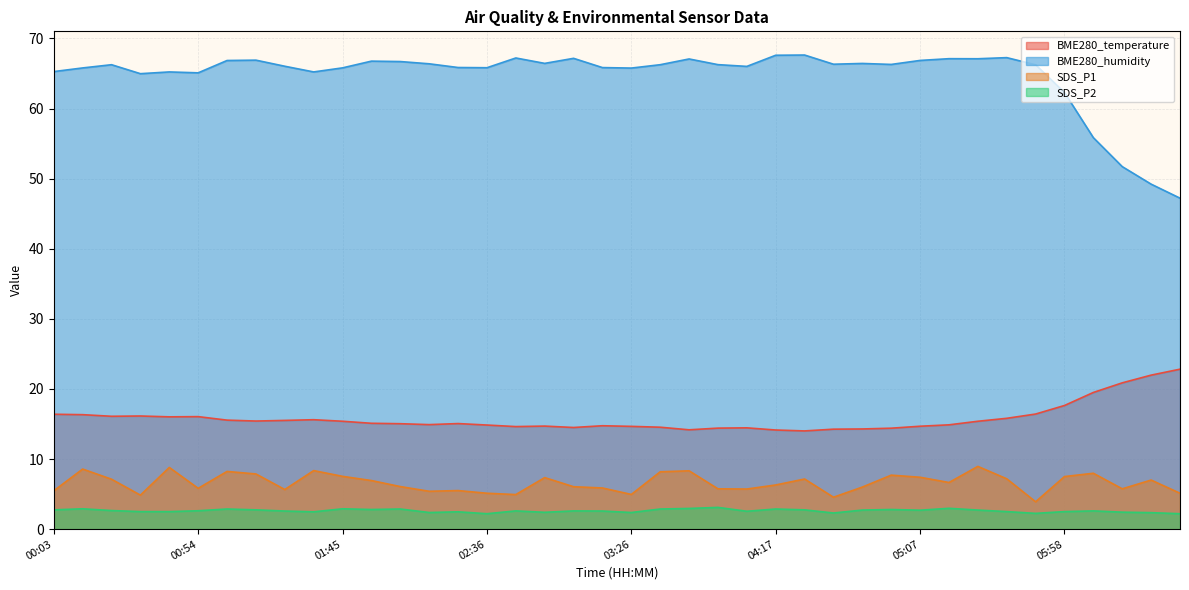

How many interior local peaks does the SDS_P1 series have?

12